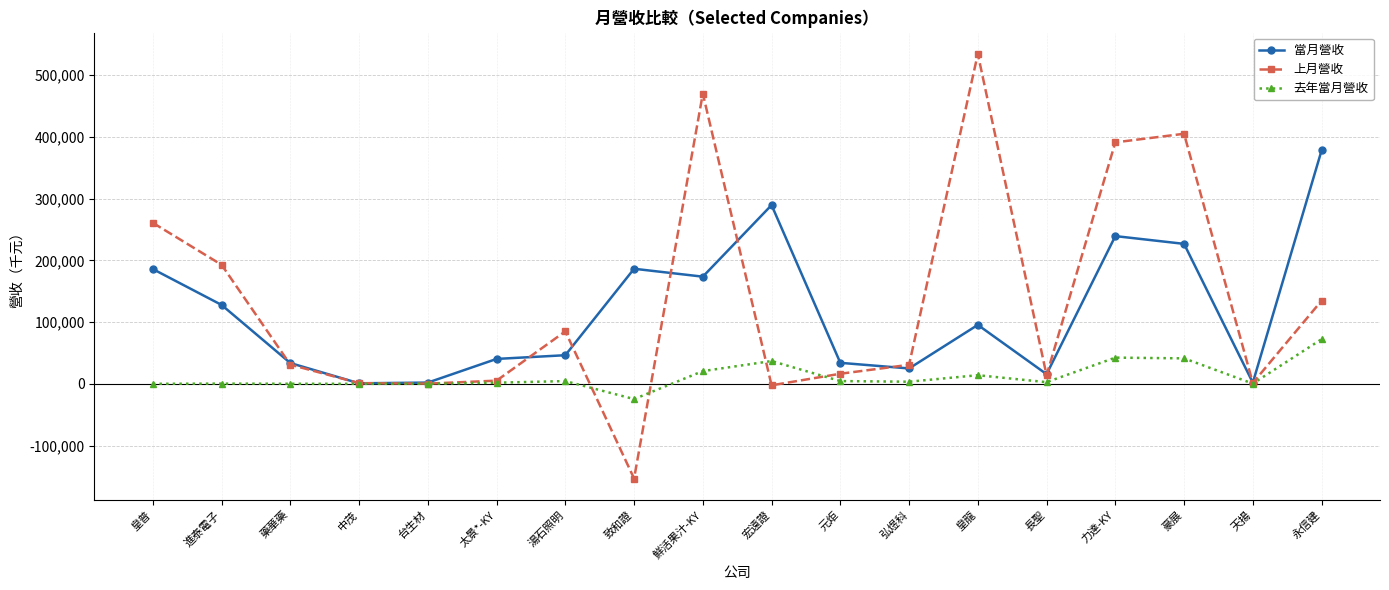

Is the value of 上月營收 at 湯石照明 greater than the value of 當月營收 at 皇普?

No